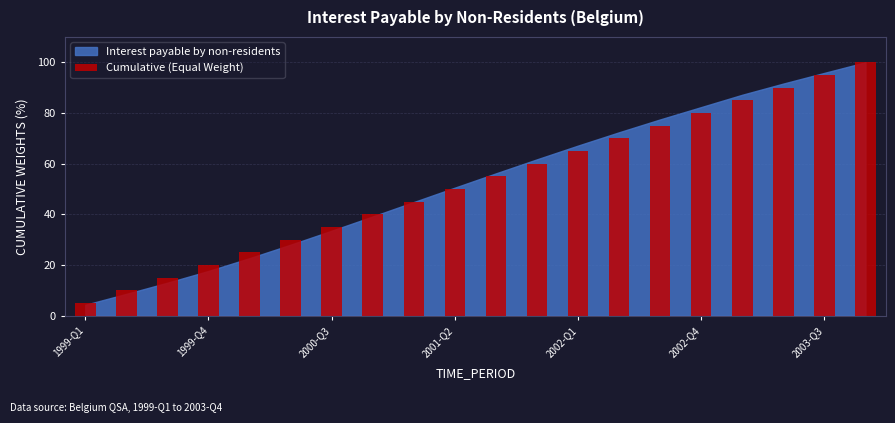

What is the value of the 1st bar from the left?

5.0